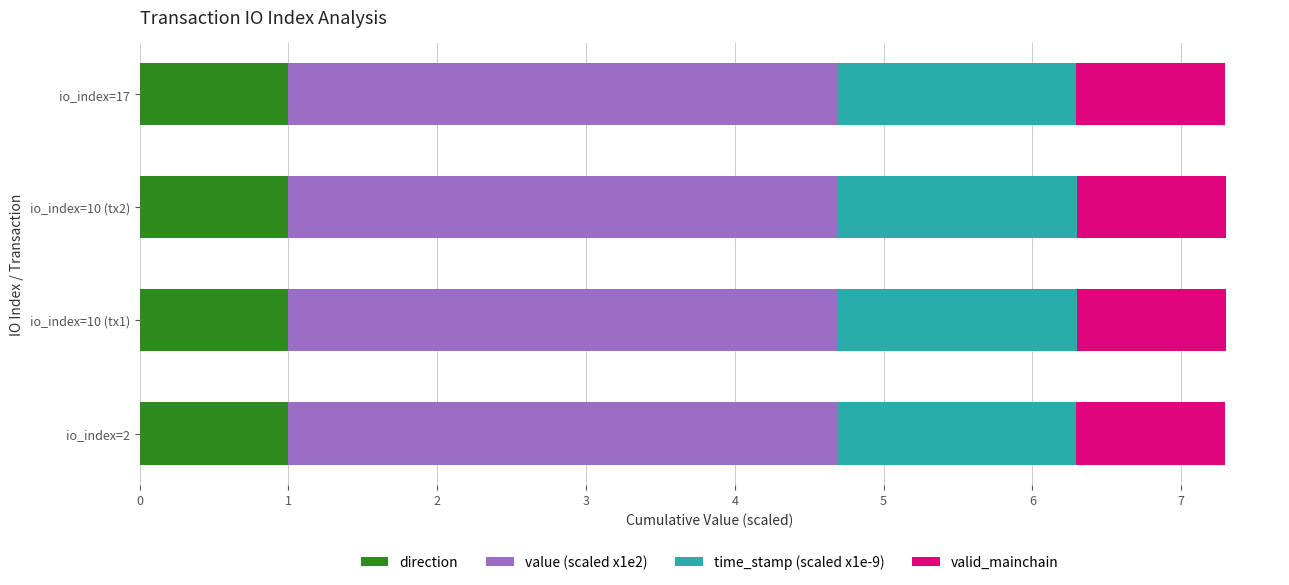

What is the total value across all series at io_index=17?

7.3